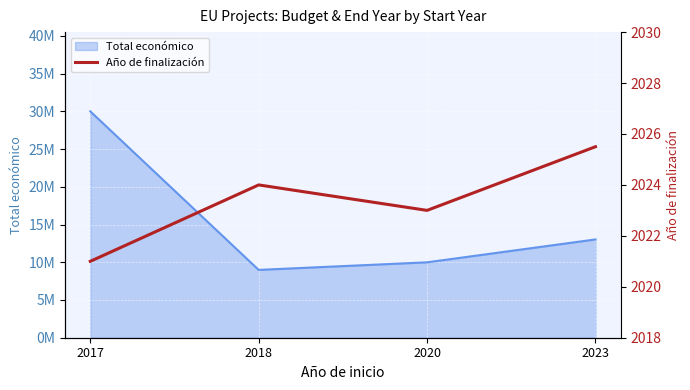

Between 2023 and 2018, which is larger?

2023